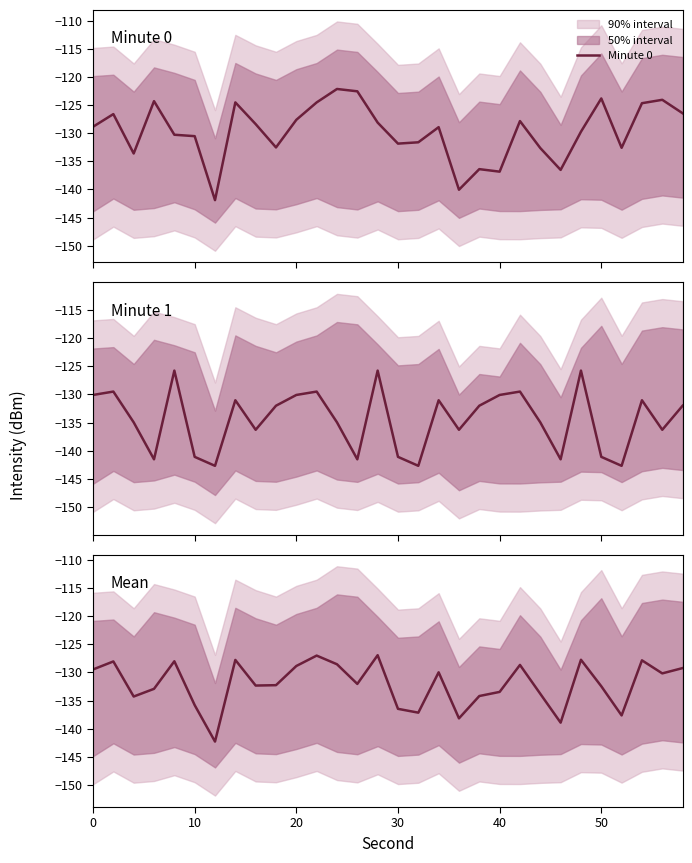

What is the maximum value for Minute 0?

-122.1